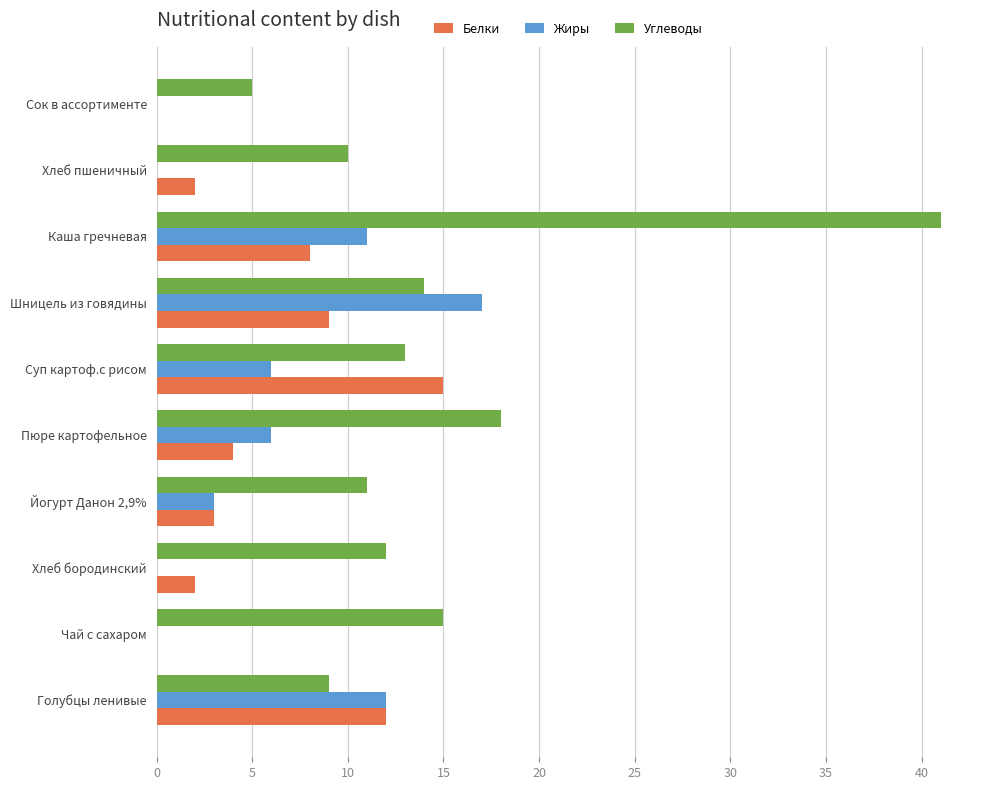

The Жиры series shows -11 at Сок в ассортименте. True or false?

False